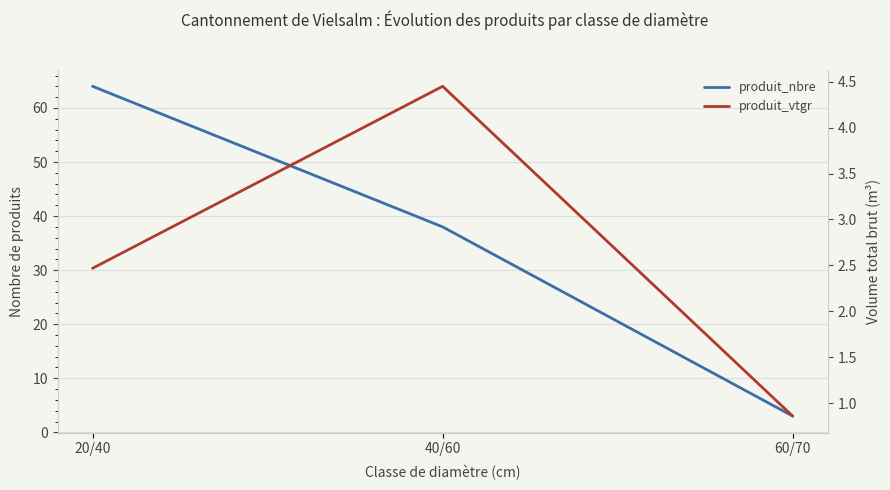

What is the sum of all produit_vtgr values?

7.8